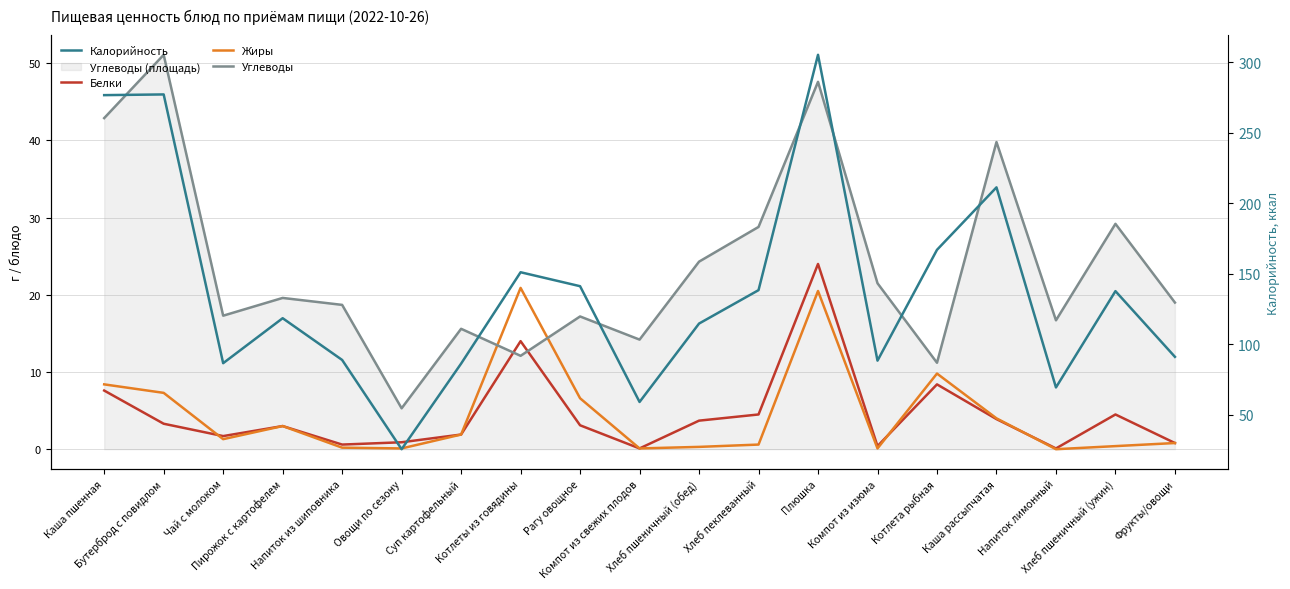

How many categories are shown in the chart?

19